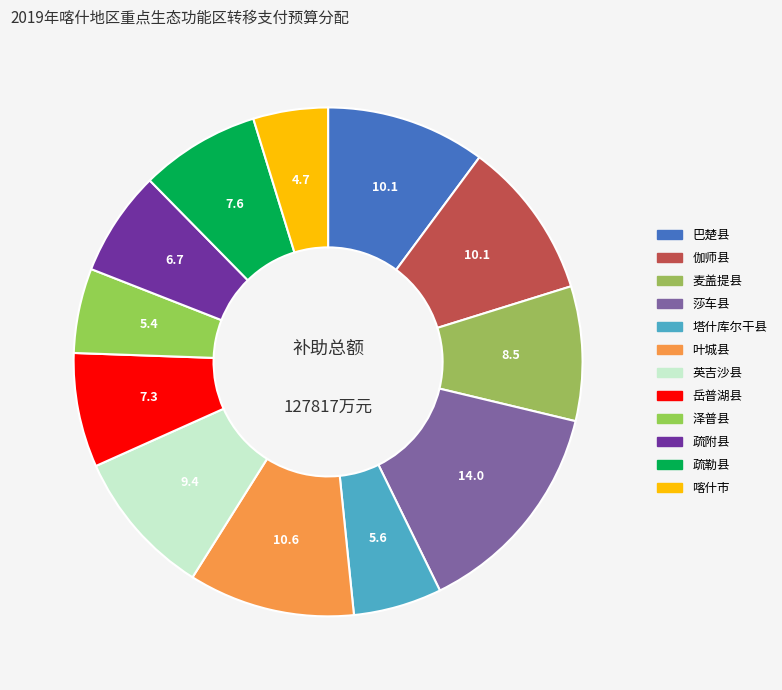

The 莎车县 slice represents 14% of the pie. True or false?

True